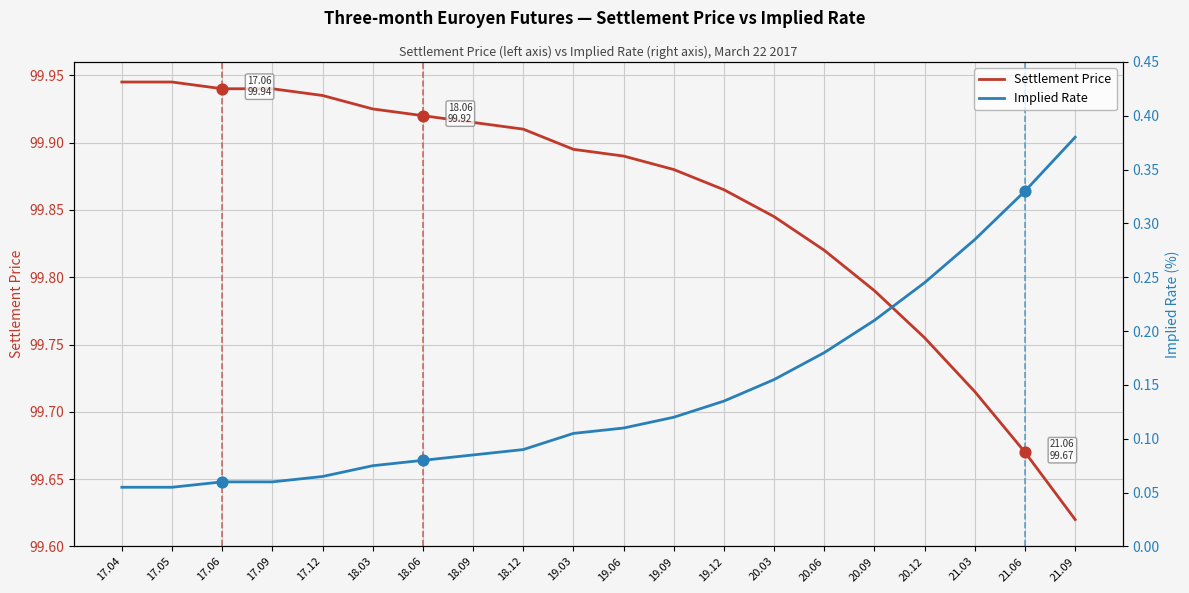

At which category is the sum across all series the highest?

17.04